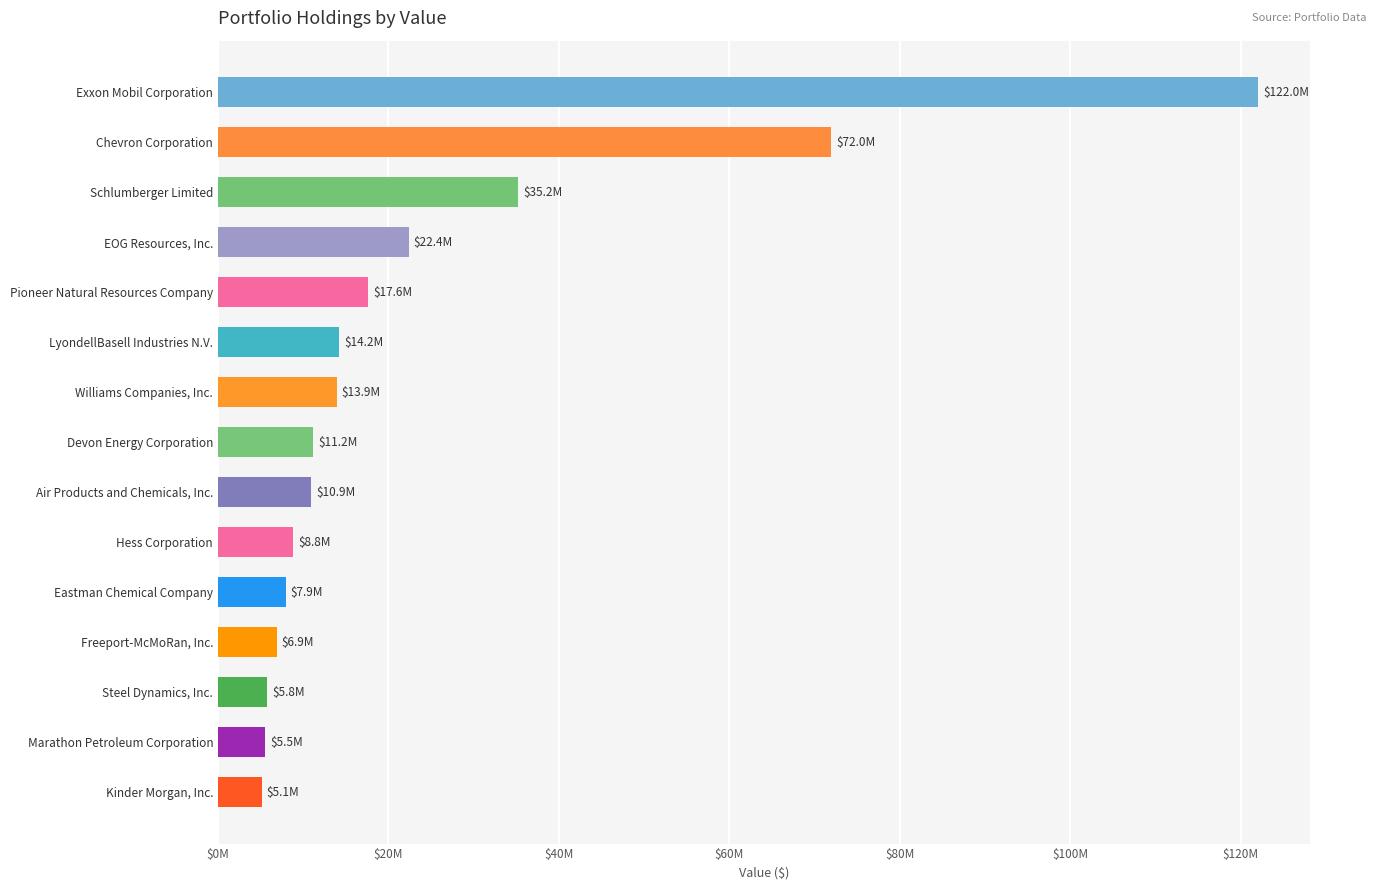

What is the minimum value shown in the chart?

5112000